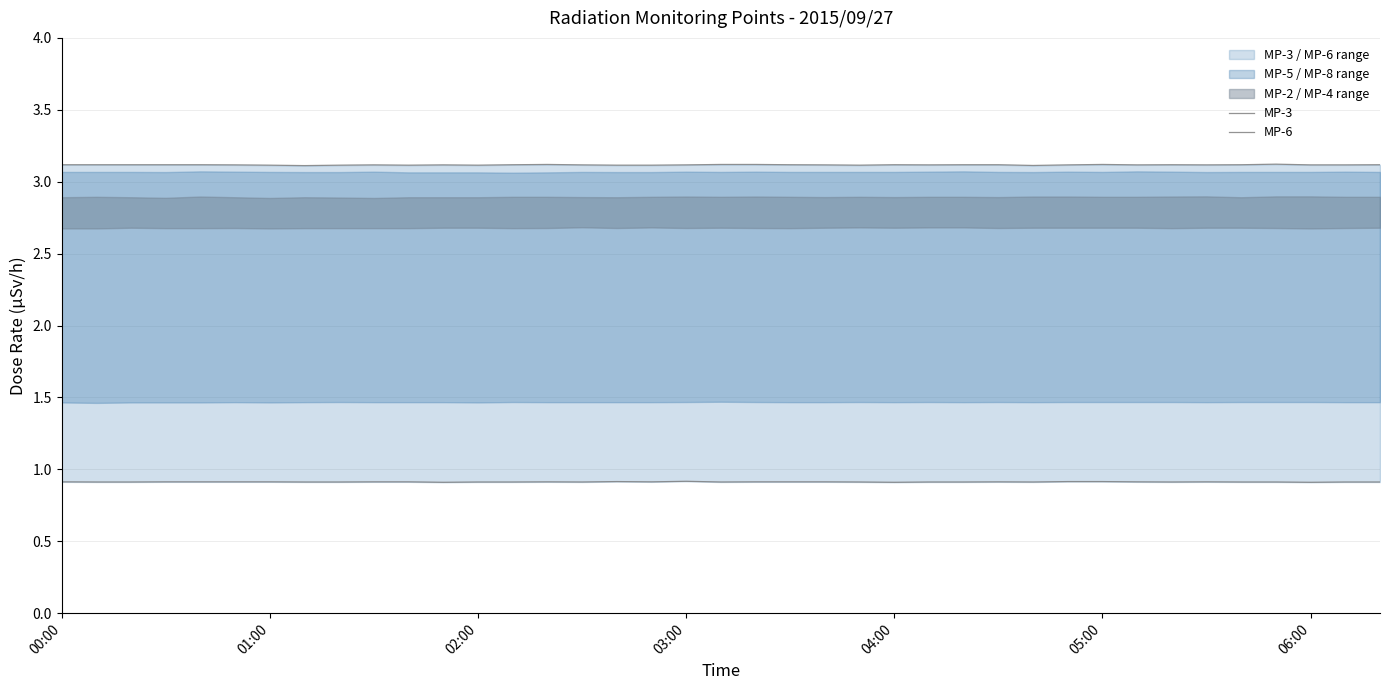

What is the highest value of the MP-6 series?

0.9